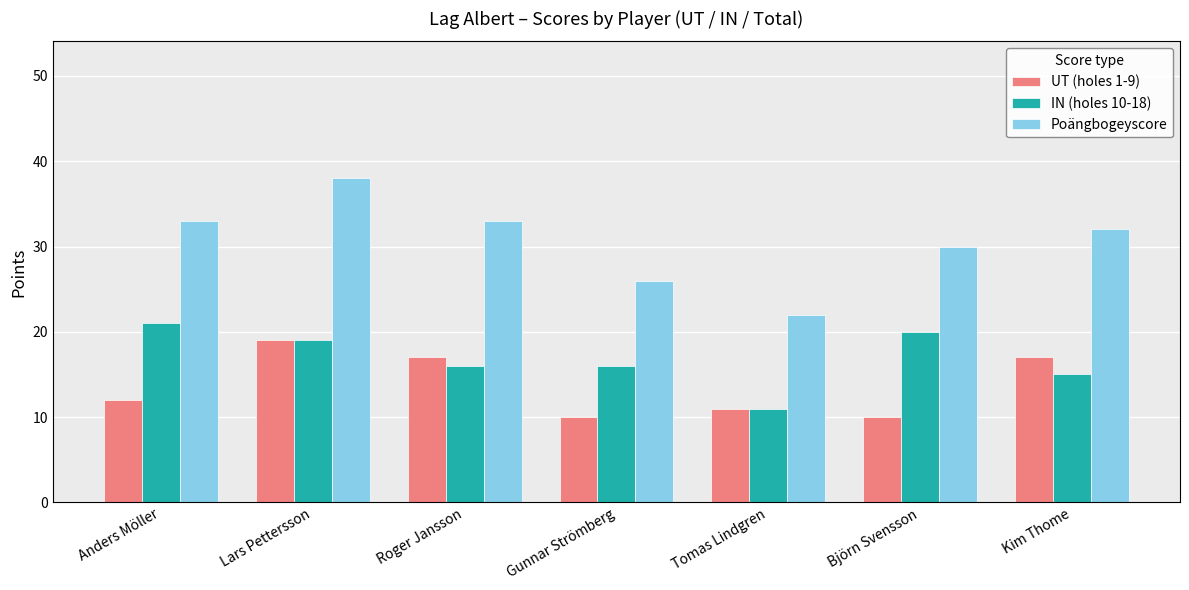

What is the label of the 6th bar from the left?

Björn Svensson